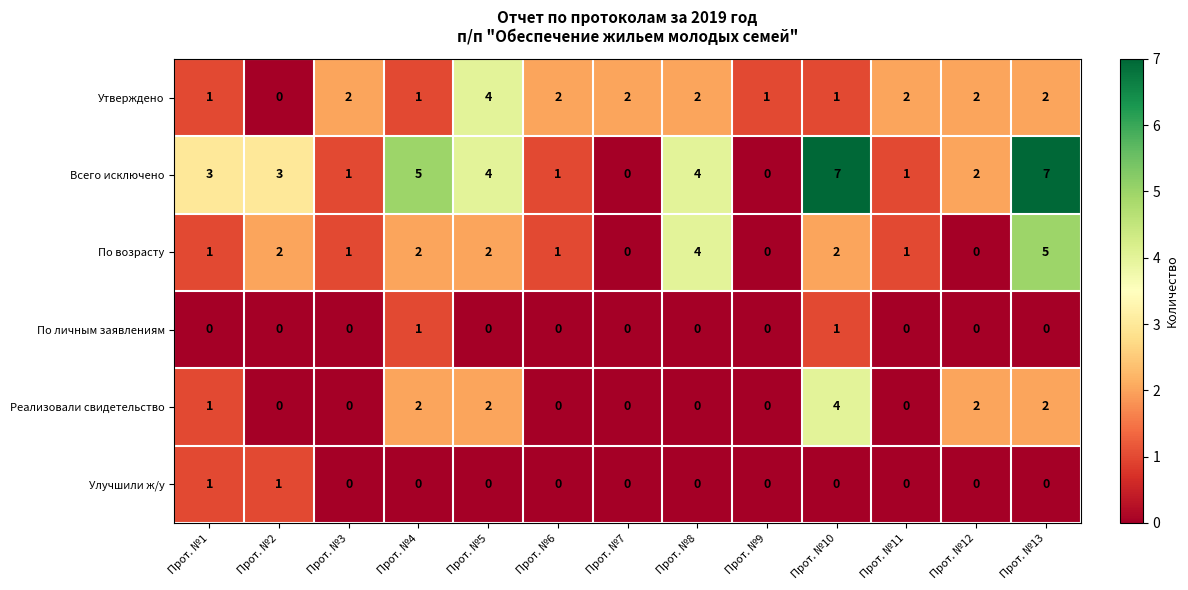

How many series are shown in this chart?

6